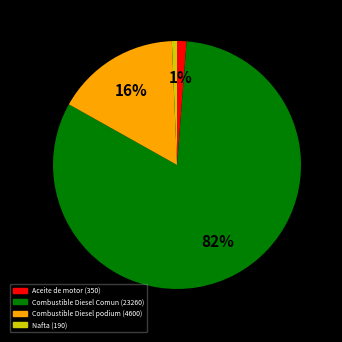

To the nearest percent, what is the combined percentage of Nafta and Aceite de motor?

2%